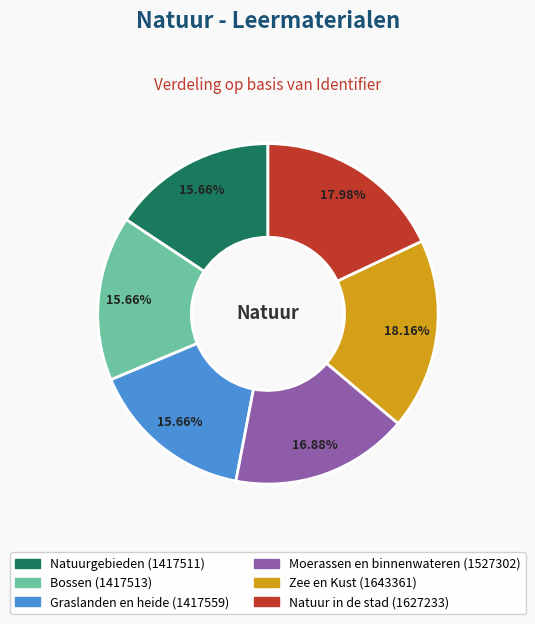

Combined, do Graslanden en heide and Natuur in de stad account for over 50%?

No